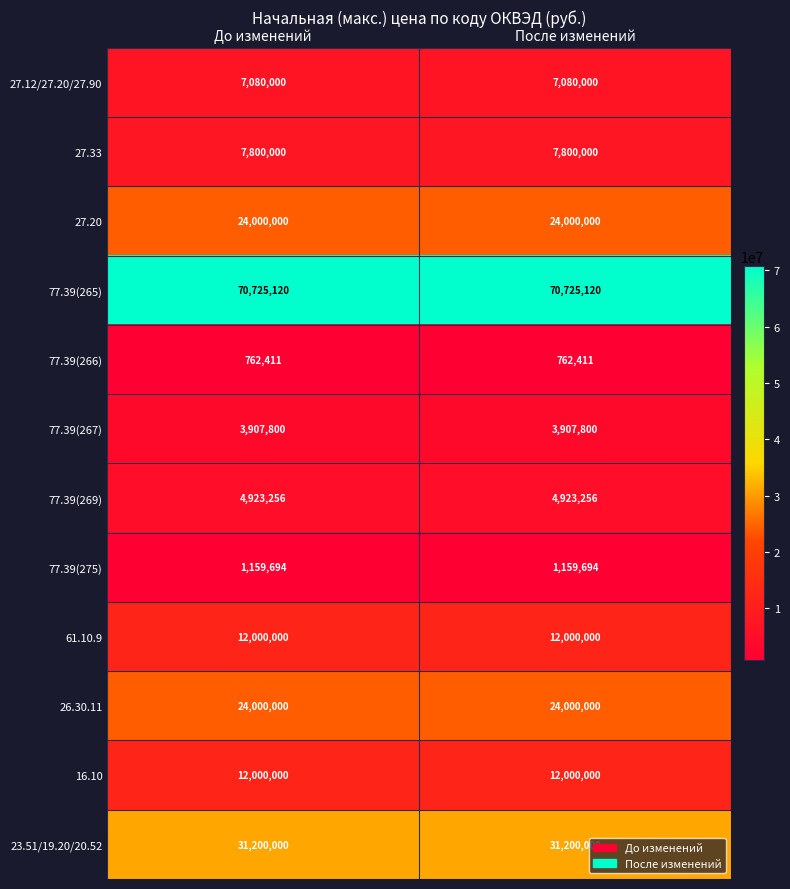

The value of 77.39(269) at До изменений is 2130465. True or false?

False